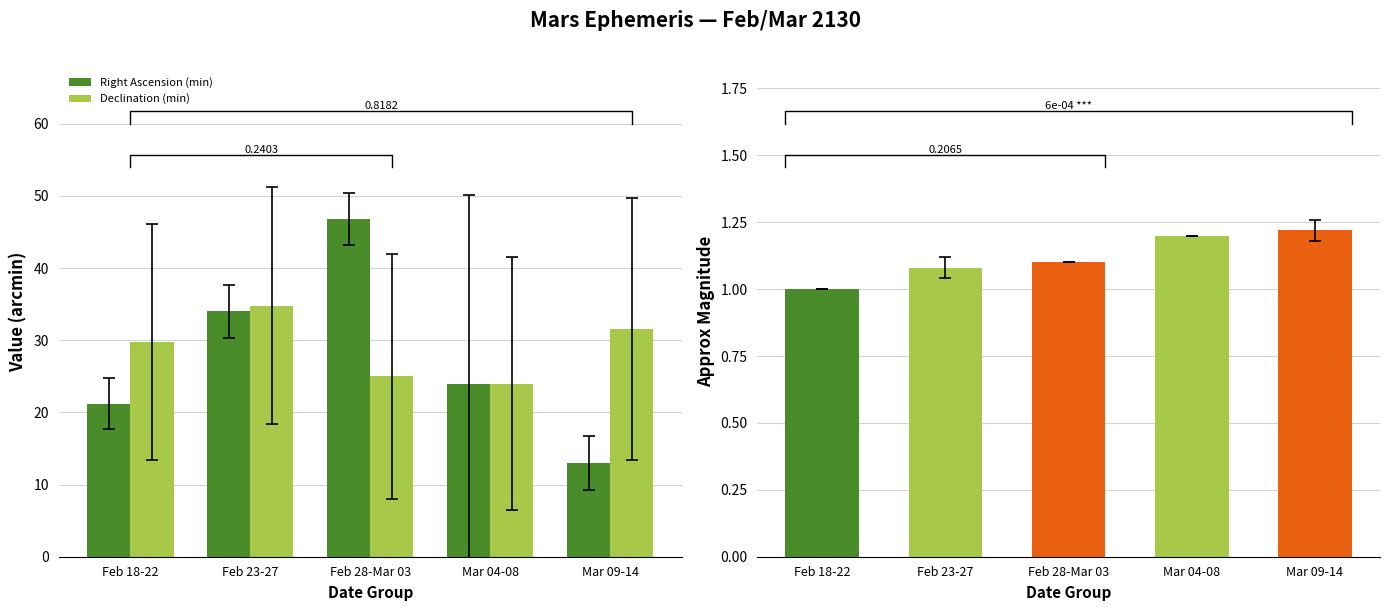

What is the minimum value for Declination (min)?

24.0